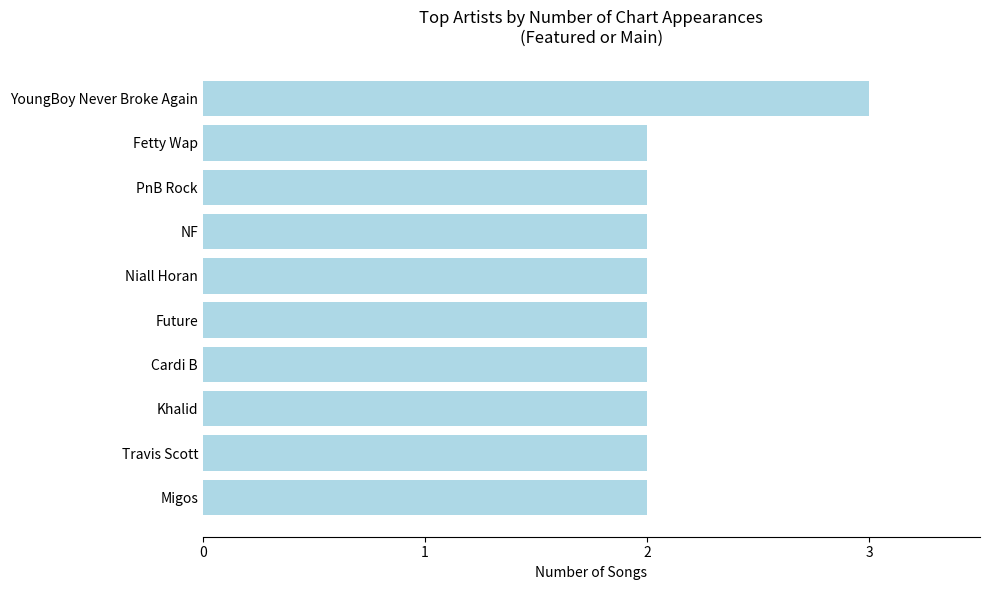

What is the label of the 5th bar from the bottom?

Future